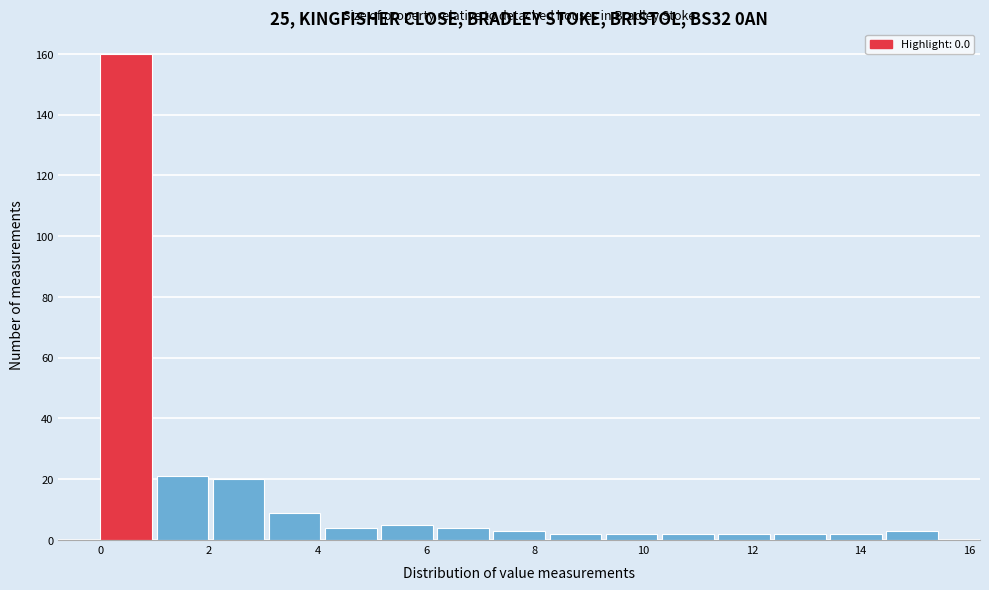

What is the height of the bar covering 10.4 to 11.4 on the x-axis? Neither the bar edges nor the heights are printed on the chart, so give them approximately, as read against the axes.

2